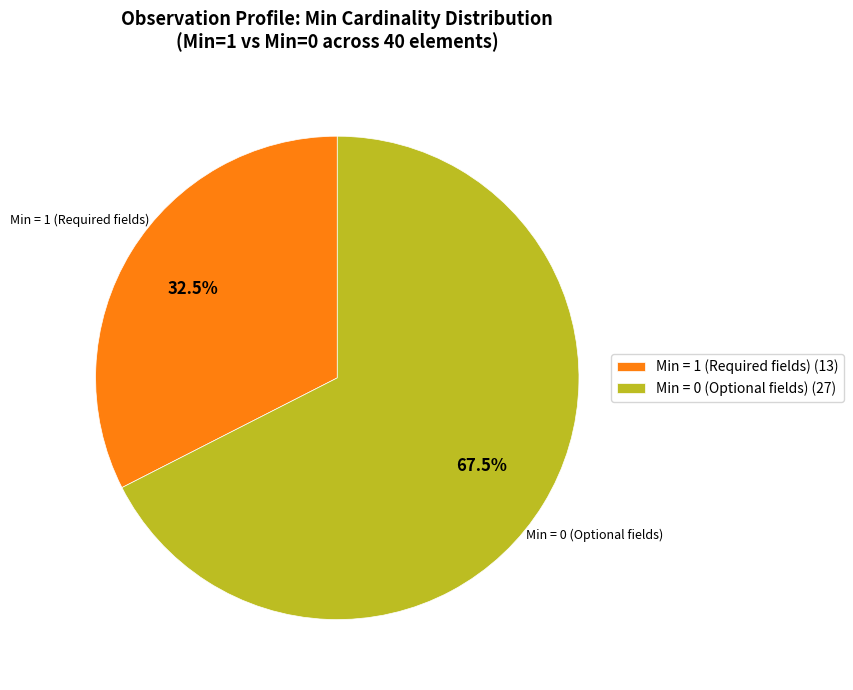

Is there a majority slice in this chart?

Yes